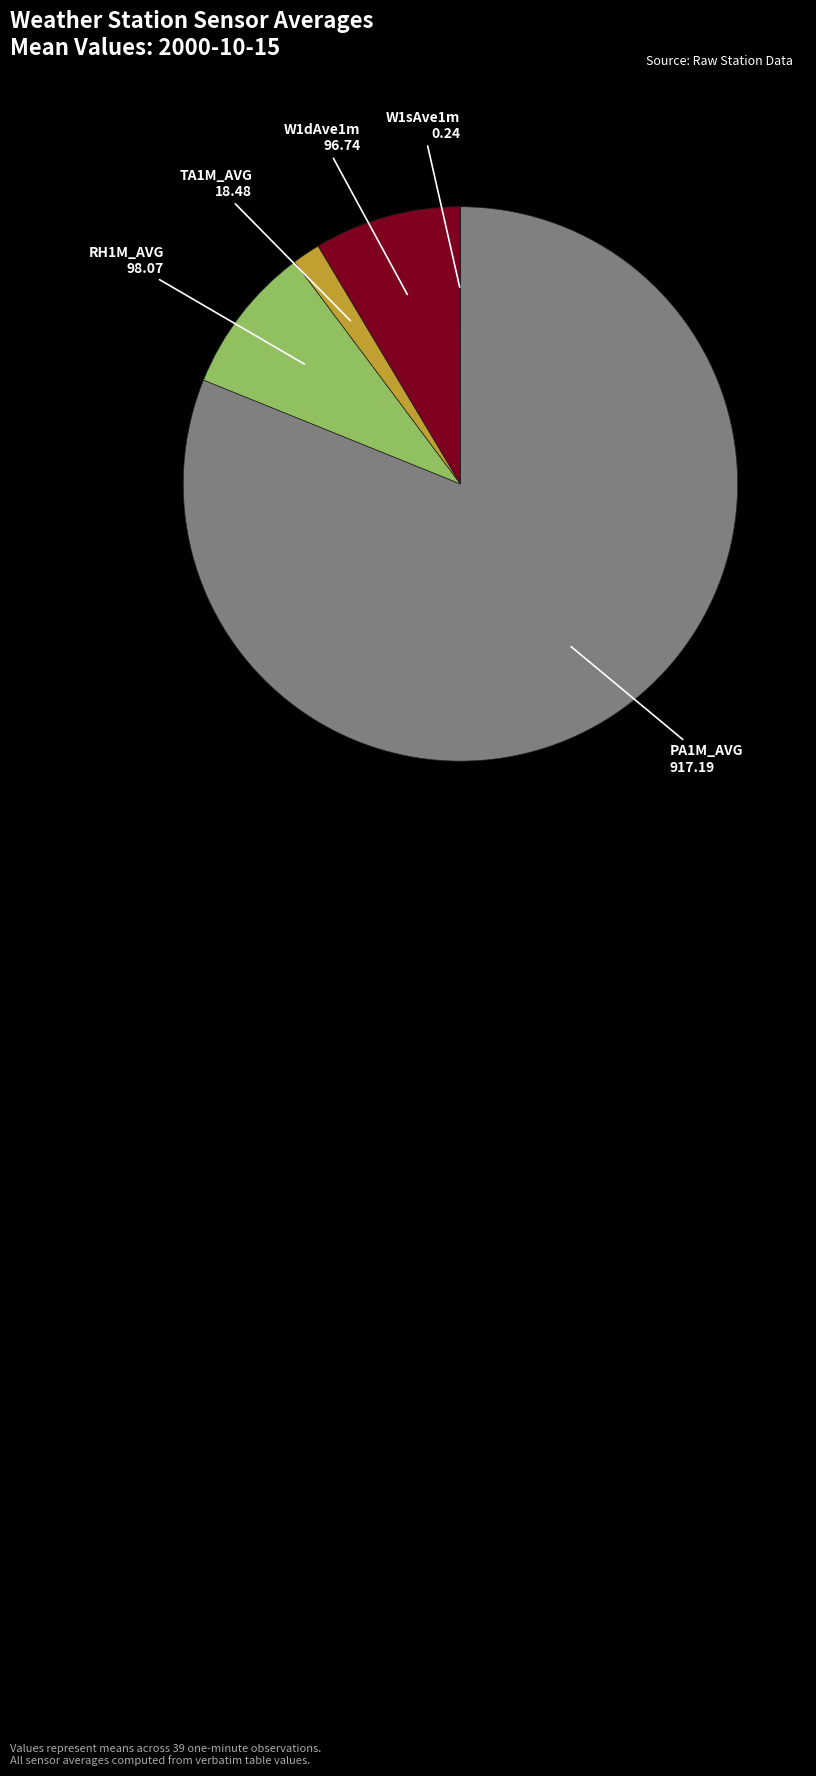

Is there a majority slice in this chart?

Yes